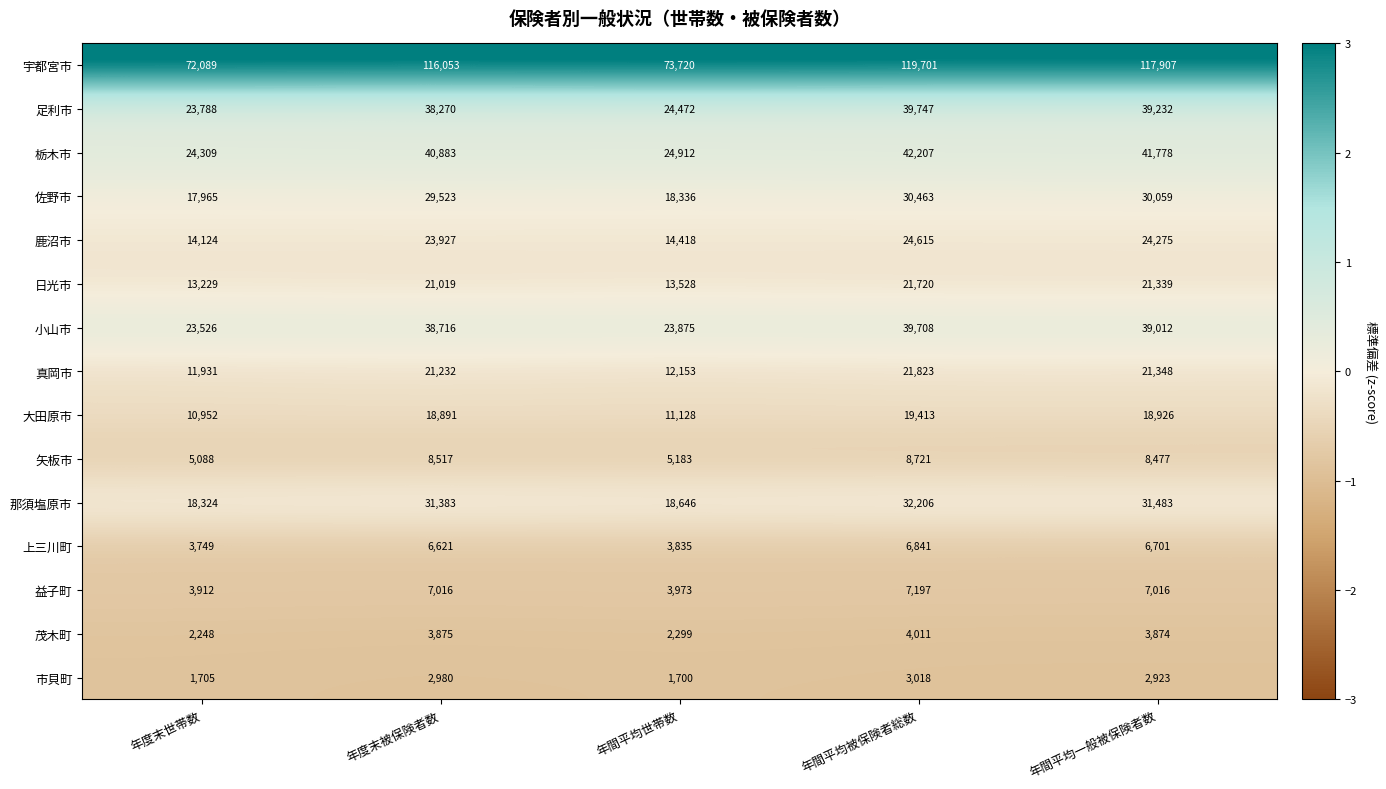

Read the 鹿沼市 value at 年度末被保険者数, to the nearest 10.

23930